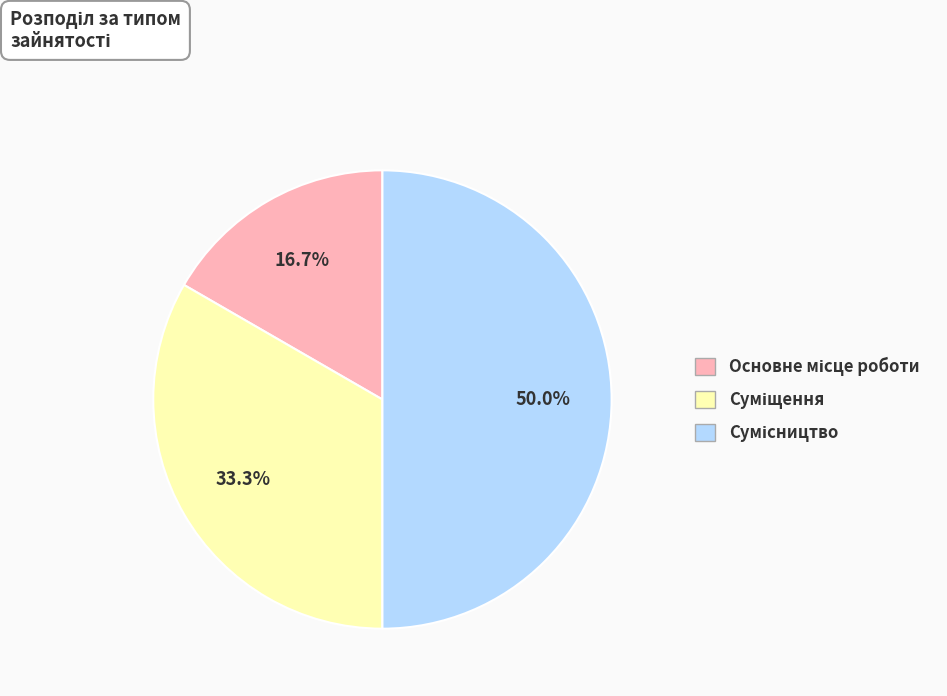

What is the largest slice in the pie chart?

Сумісництво